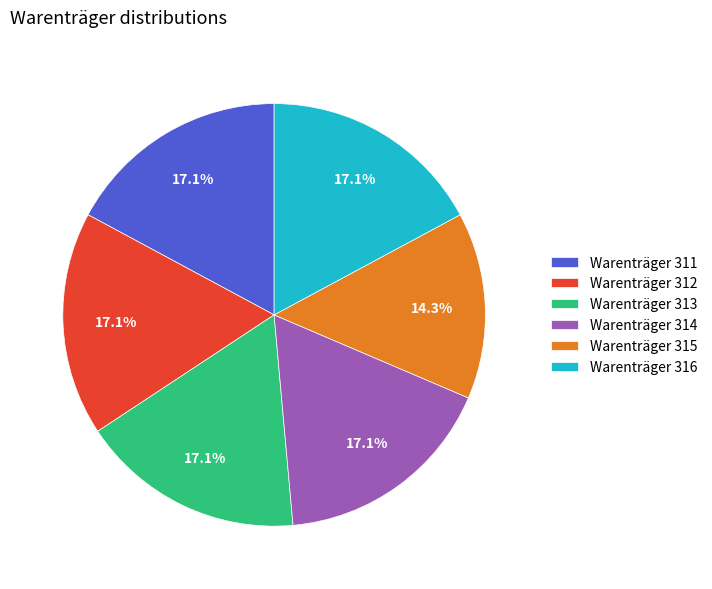

Which category has the smallest portion of the pie?

Warenträger 315